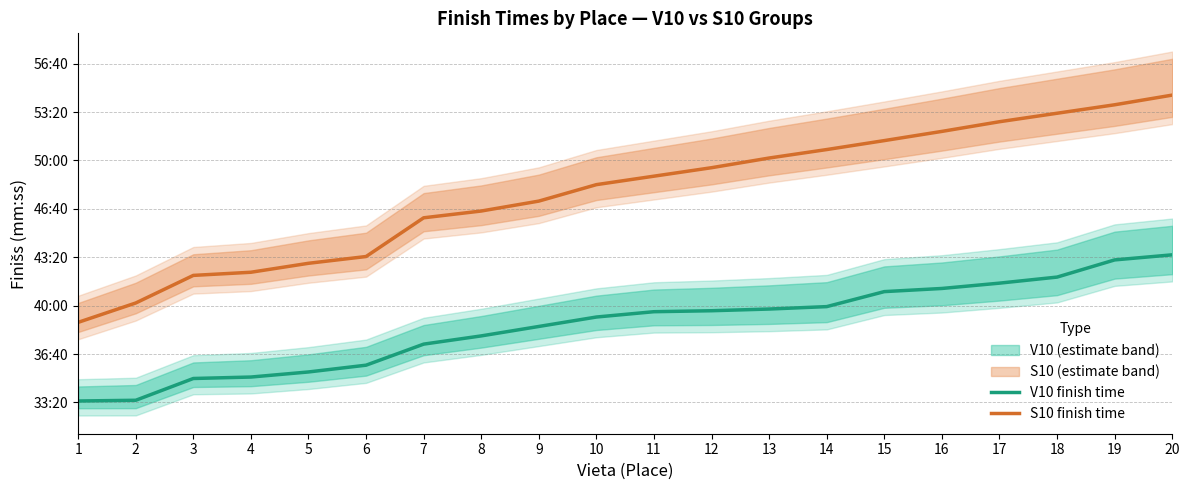

What is the total value across all series at 13?

5396